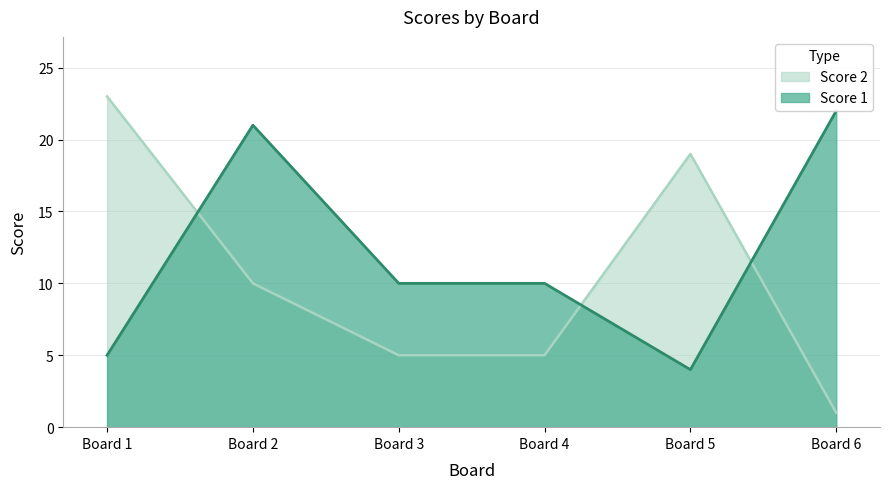

Is it true that Score 2 equals 19 at Board 5?

True